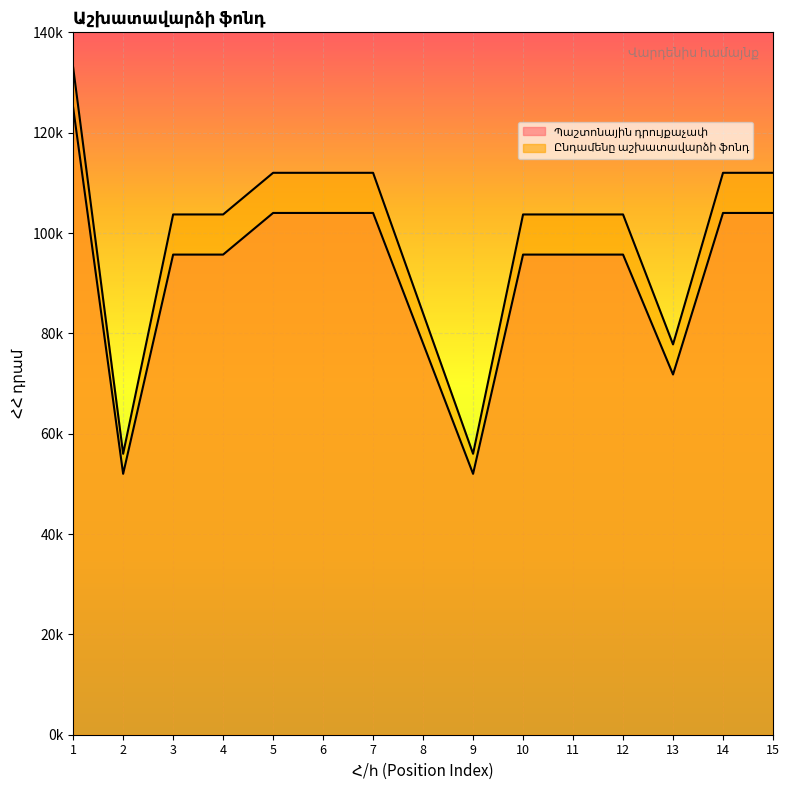

Which series has the widest spread of values?

Ընդամենը աշխատավարձի ֆոնդ